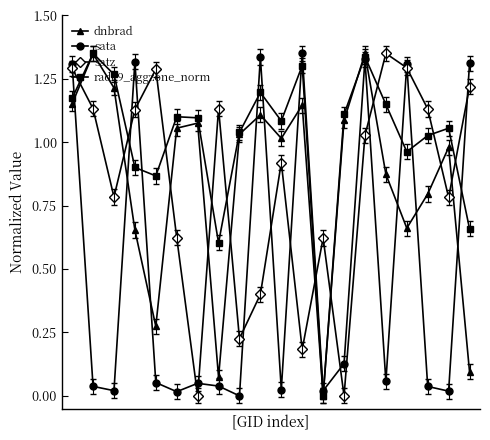

How many intersections are there between sata and satz?

14